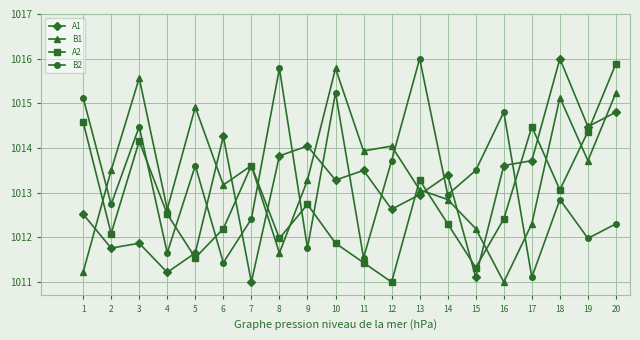

Reading right to left, extract all data points from this chart.

A1: 1014.8	1014.5	1016.0	1013.7	1013.6	1011.1	1013.4	1013.0	1012.6	1013.5	1013.3	1014.0	1013.8	1011.0	1014.3	1011.7	1011.2	1011.9	1011.8	1012.5
B1: 1015.2	1013.7	1015.1	1012.3	1011.0	1012.2	1012.8	1013.1	1014.0	1013.9	1015.8	1013.3	1011.7	1013.6	1013.2	1014.9	1012.6	1015.6	1013.5	1011.2
A2: 1015.9	1014.4	1013.1	1014.5	1012.4	1011.3	1012.3	1013.3	1011.0	1011.4	1011.9	1012.7	1012.0	1013.6	1012.2	1011.5	1012.5	1014.2	1012.1	1014.6
B2: 1012.3	1012.0	1012.8	1011.1	1014.8	1013.5	1013.0	1016.0	1013.7	1011.5	1015.2	1011.8	1015.8	1012.4	1011.4	1013.6	1011.7	1014.5	1012.7	1015.1